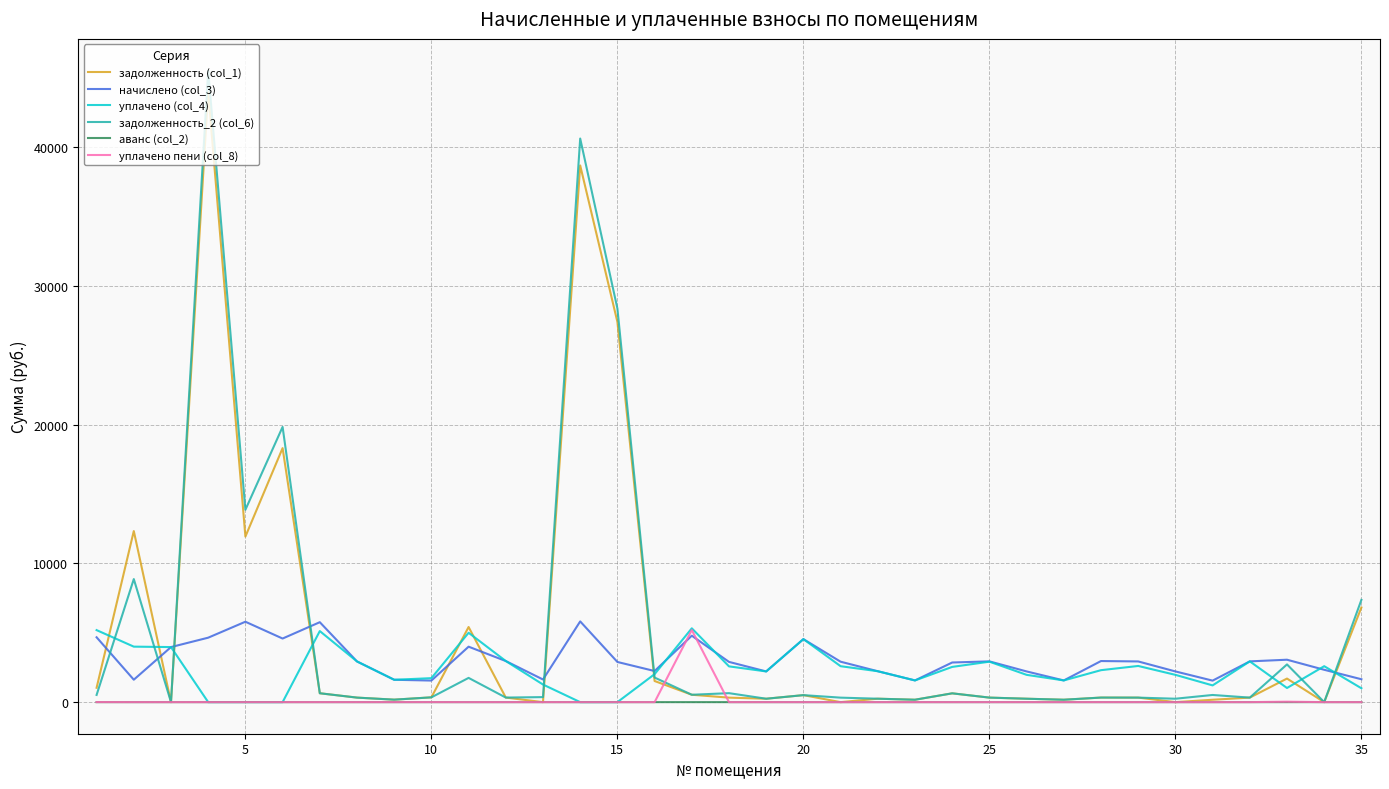

Does the chart have visible grid lines?

Yes